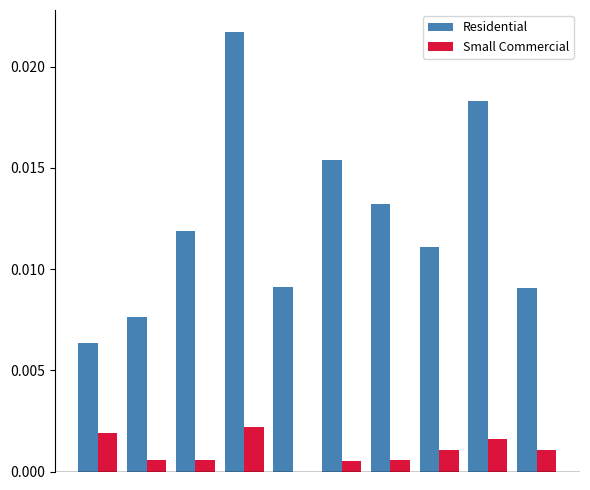

Which series has the largest total across all categories?

Residential